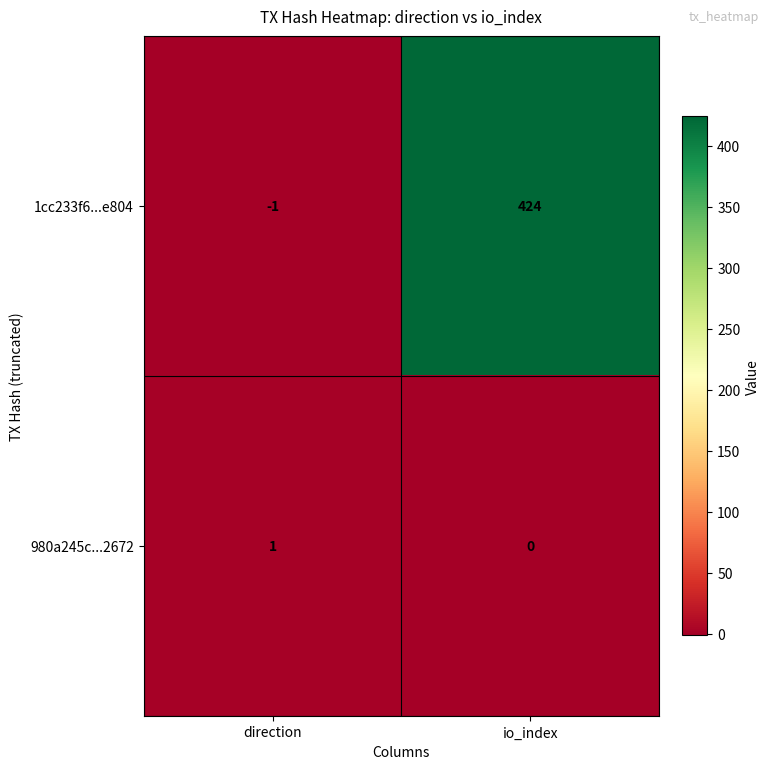

What is the greatest value displayed?

424